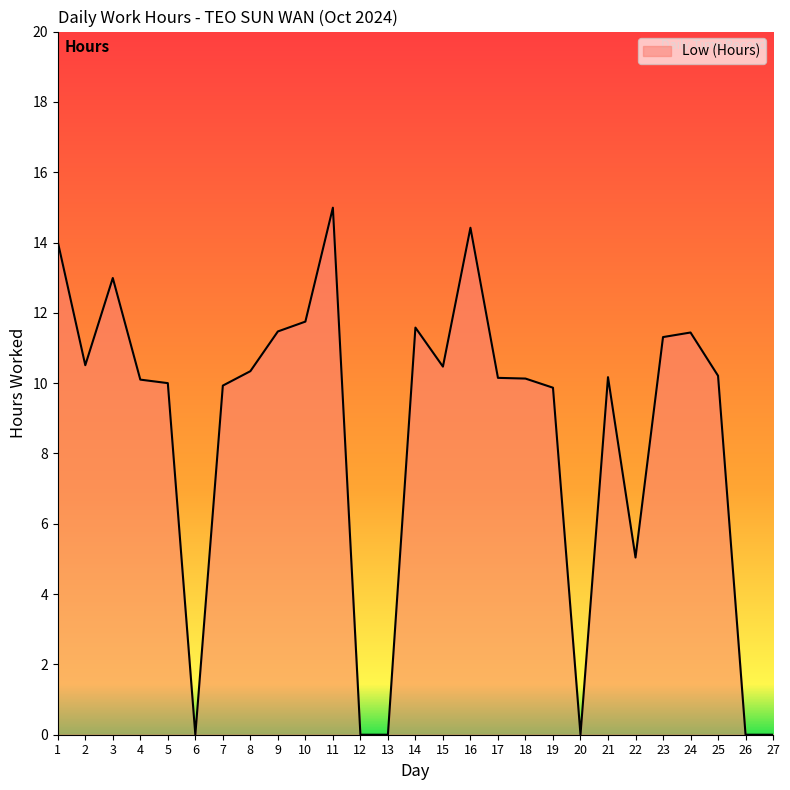

The chart shows a value of 0.0 at 13. True or false?

True